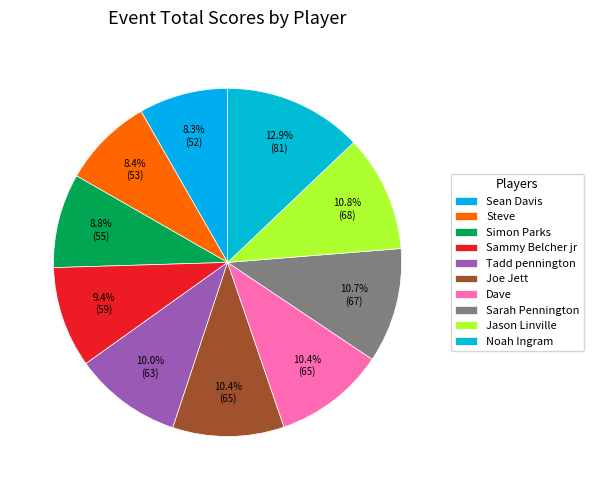

Is there a majority slice in this chart?

No